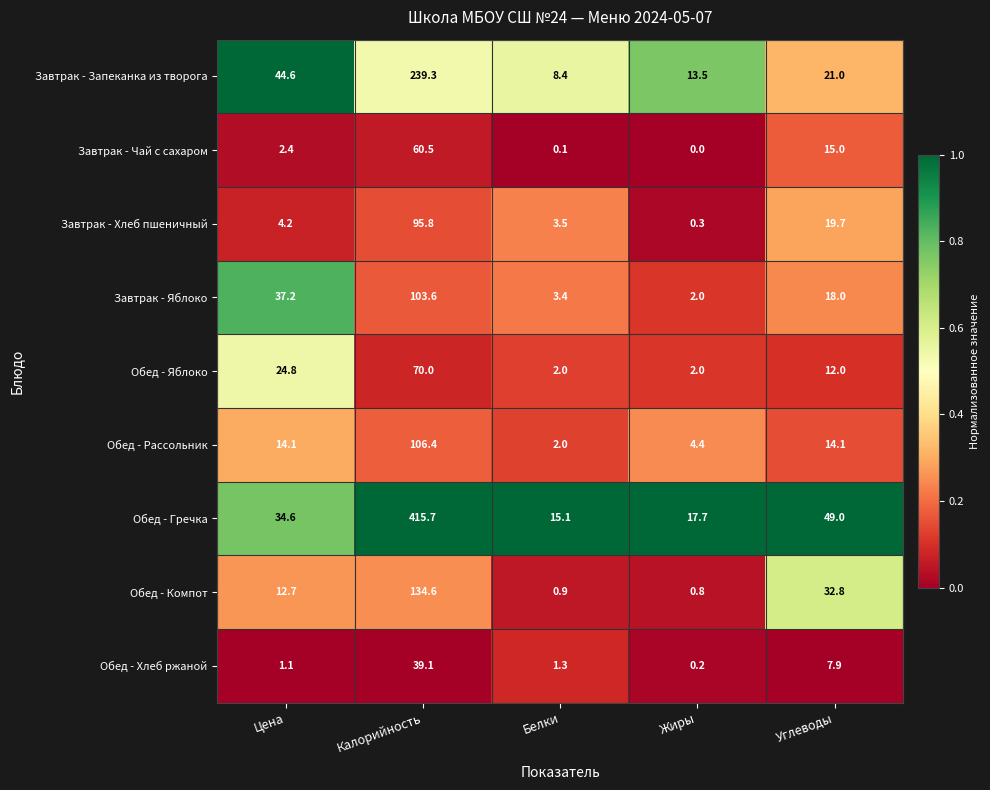

At how many categories does at least one series exceed 0?

5